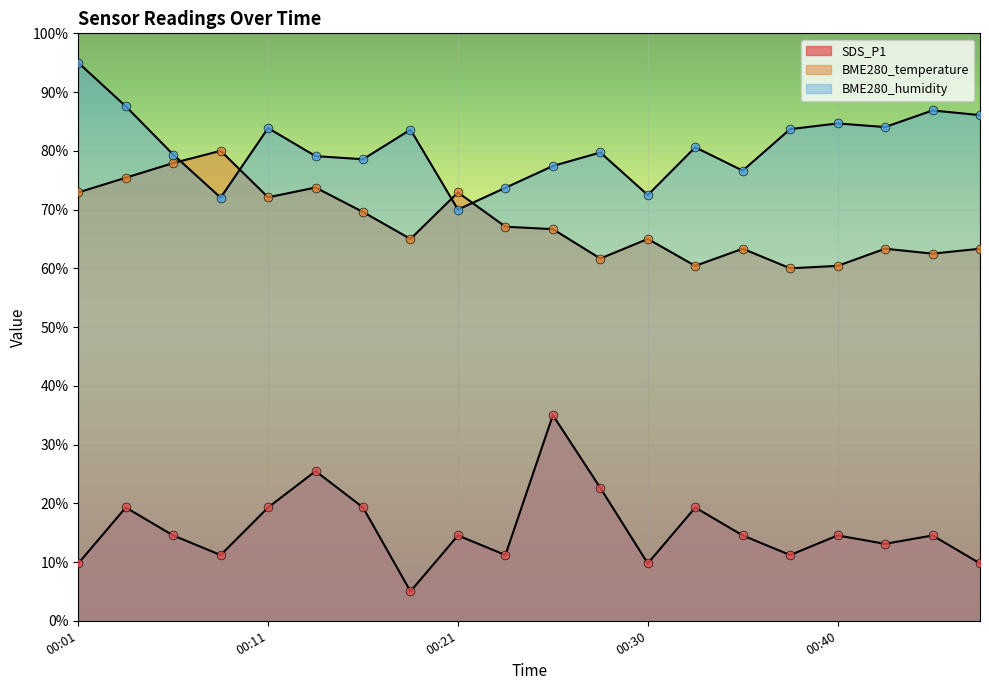

What are all the series names shown in the legend?

SDS_P1, BME280_temperature, BME280_humidity